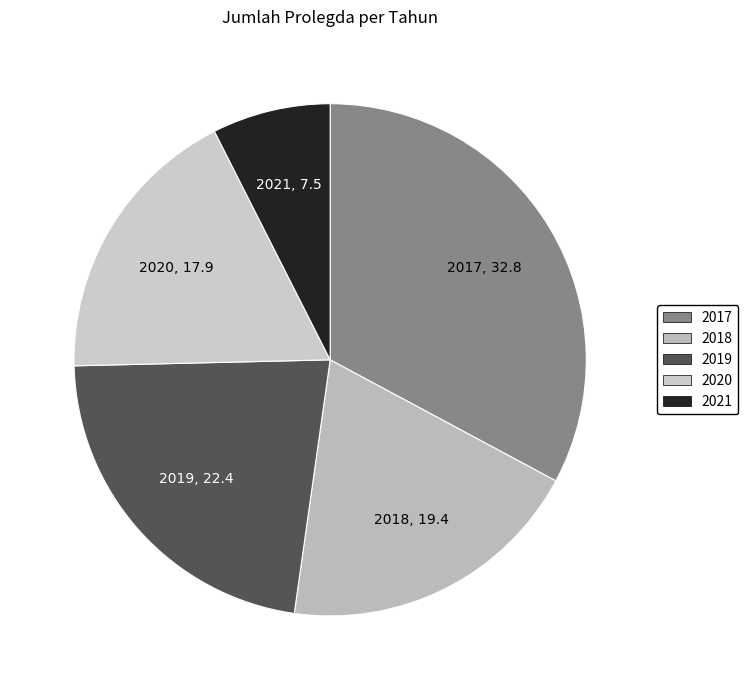

Is there a majority slice in this chart?

No